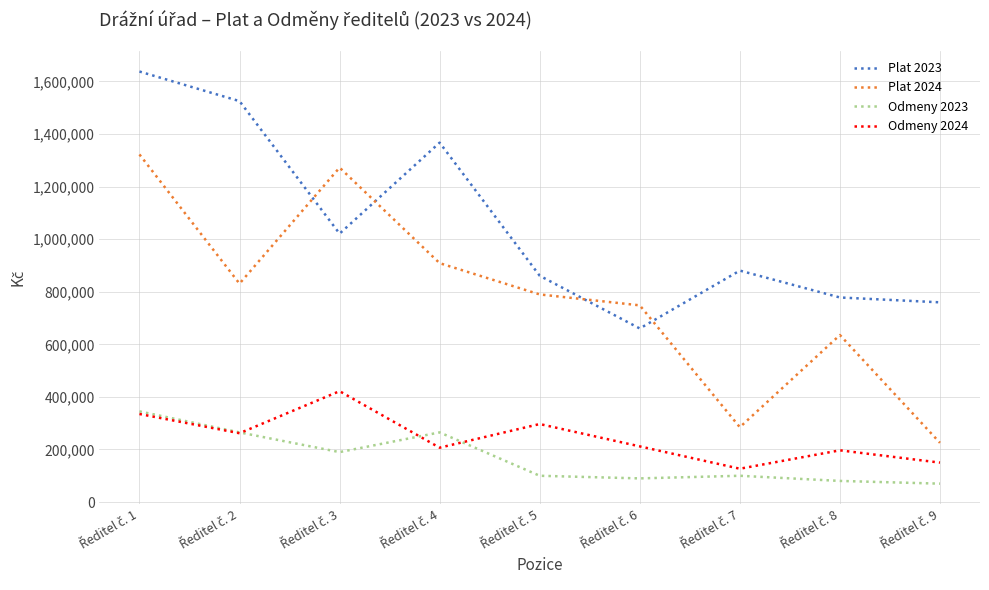

How many distinct data groups are displayed?

4